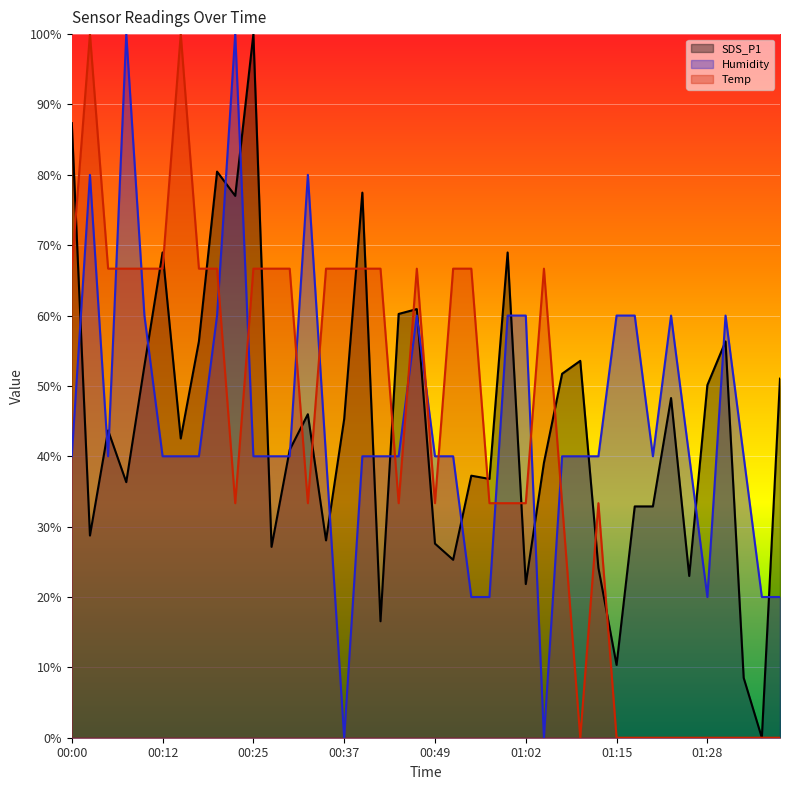

What is the average value of the Temp series?

42.5